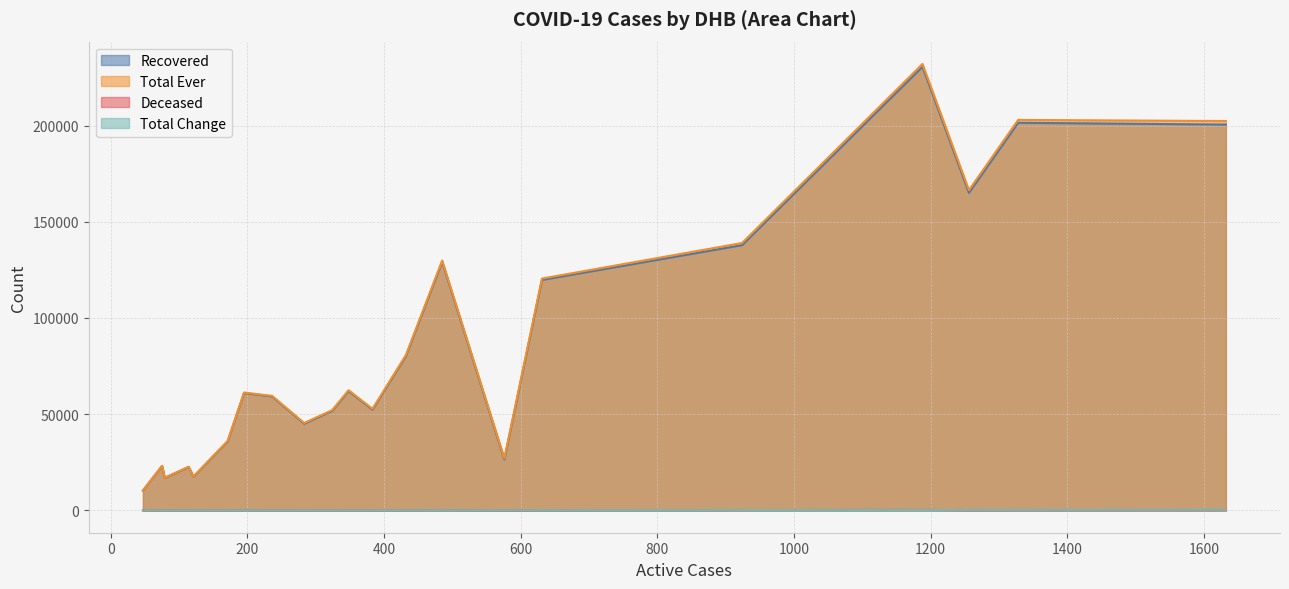

Which category has the highest value in the recovered series?

Canterbury